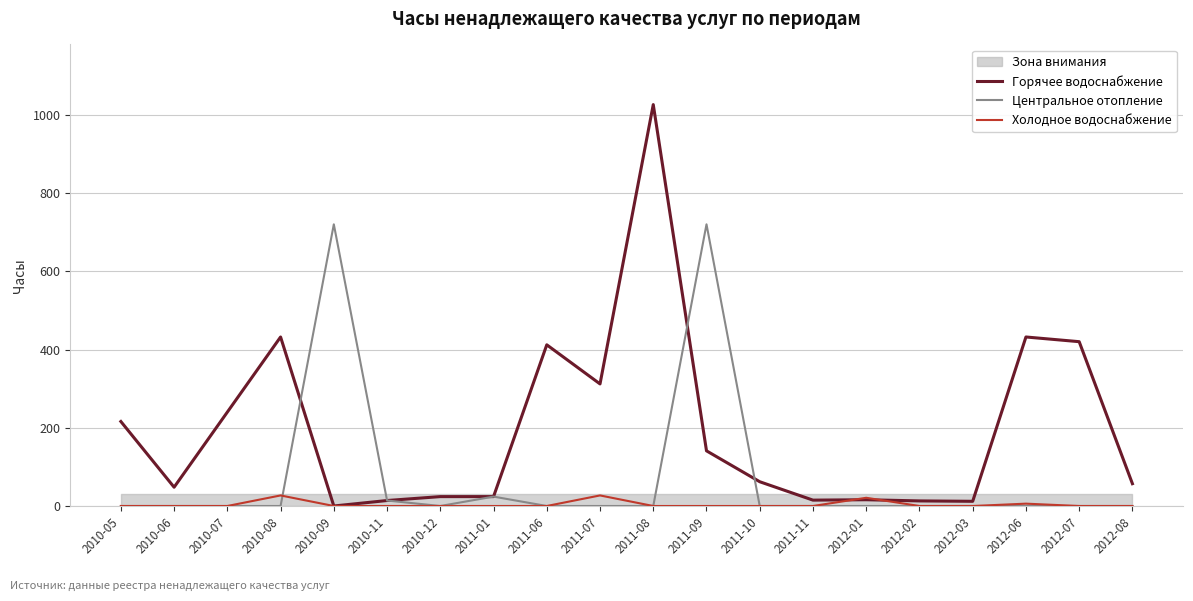

Which category has the highest value in the Холодное водоснабжение series?

2010-08